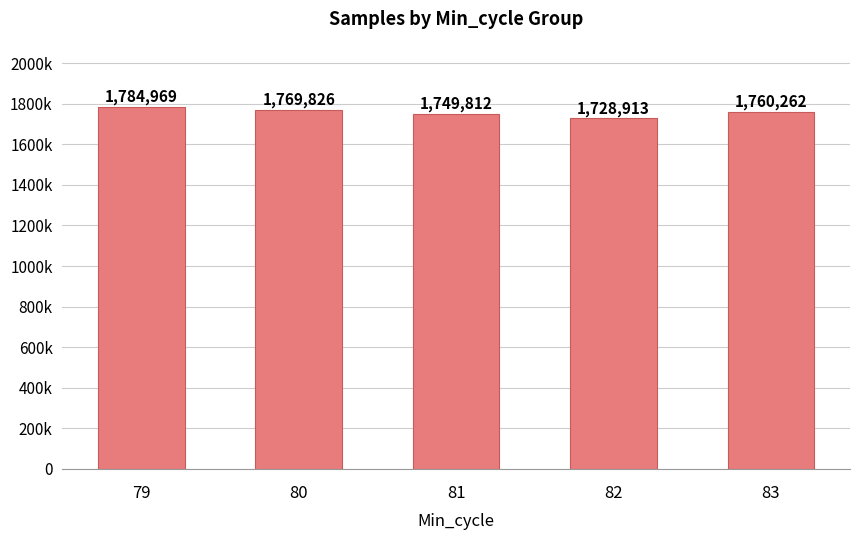

Are the bars horizontal?

No